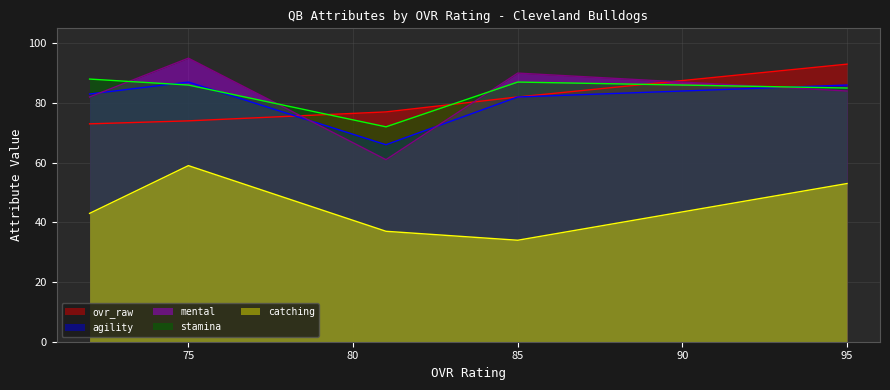

Between 81 and 75, which series saw the biggest shift?

mental